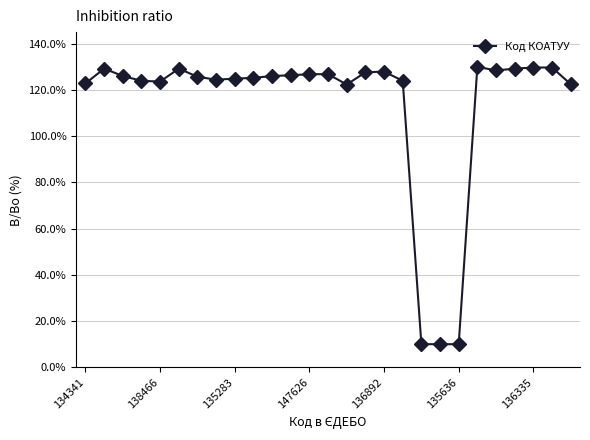

How many lines are shown in the chart?

1